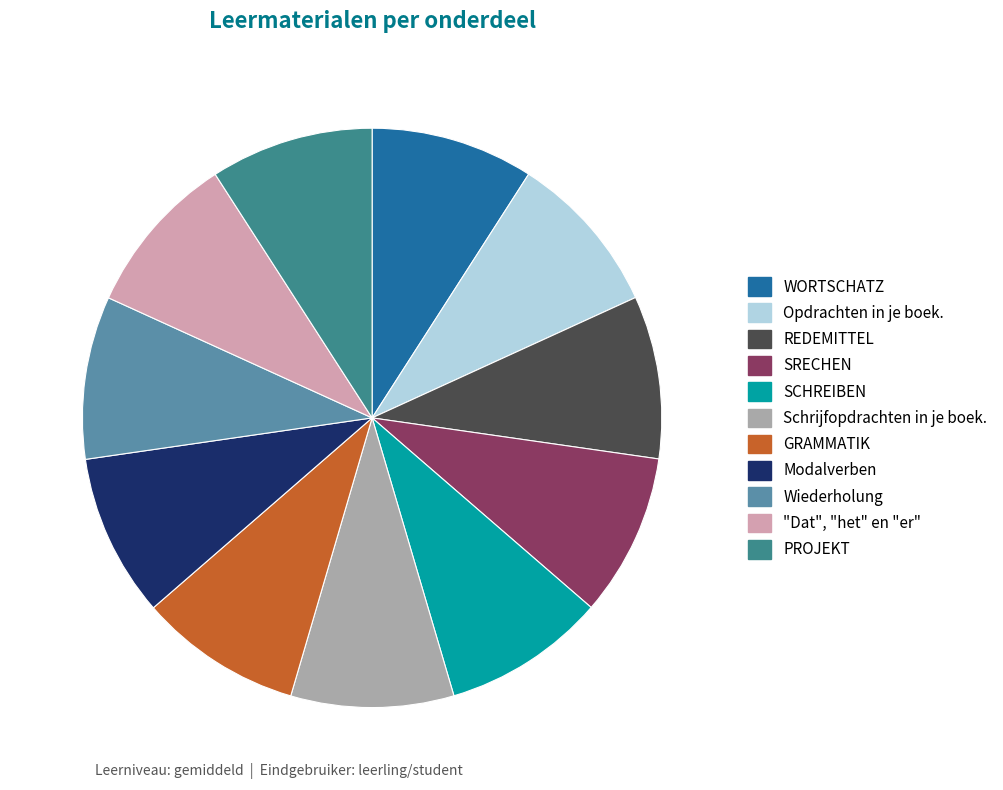

Is it true that GRAMMATIK is 9% of the pie?

True